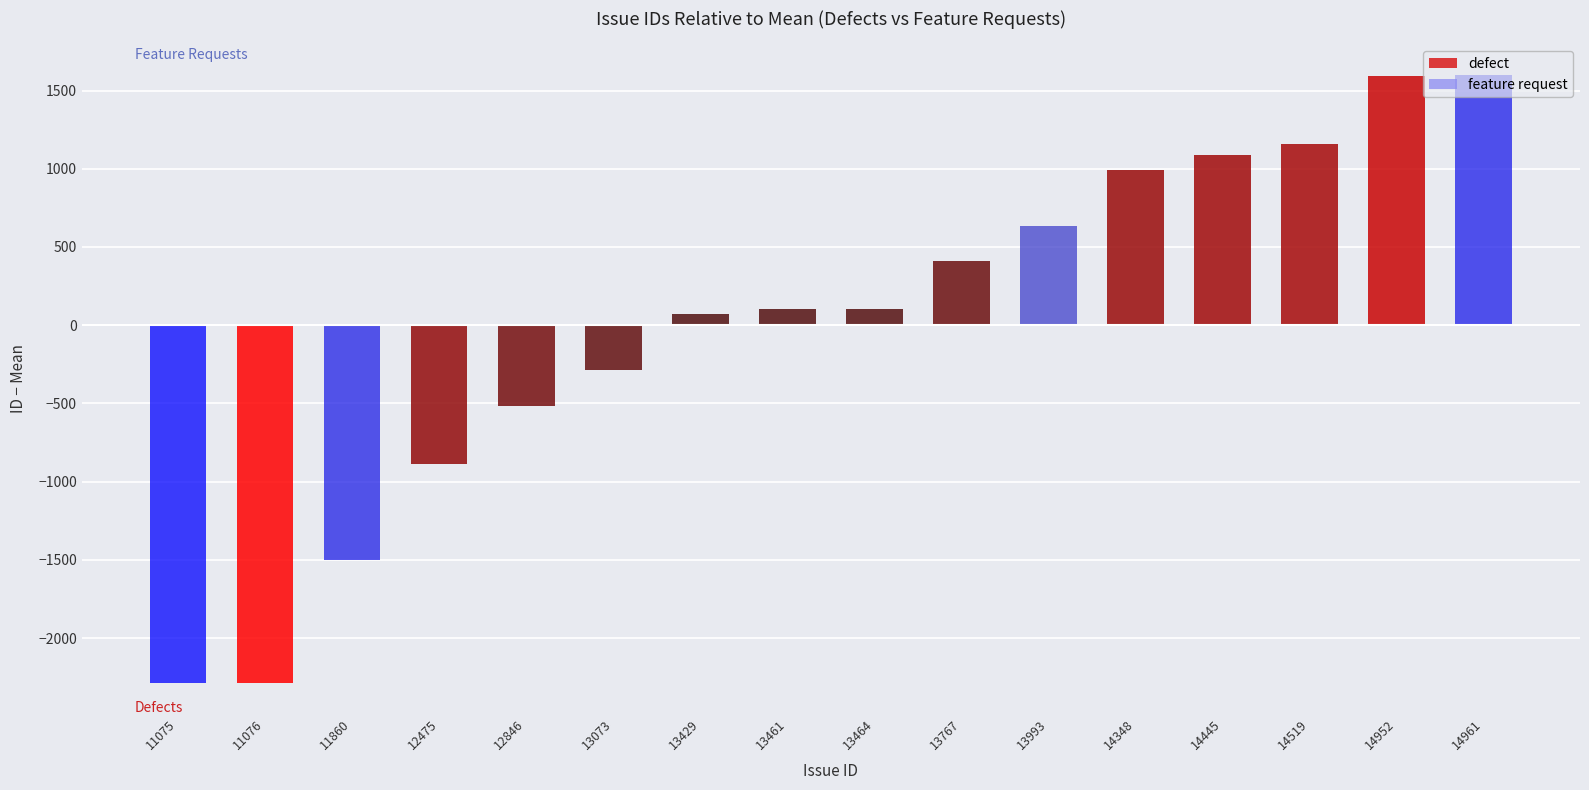

What is the change in value from 11076 to 13429?

+2353